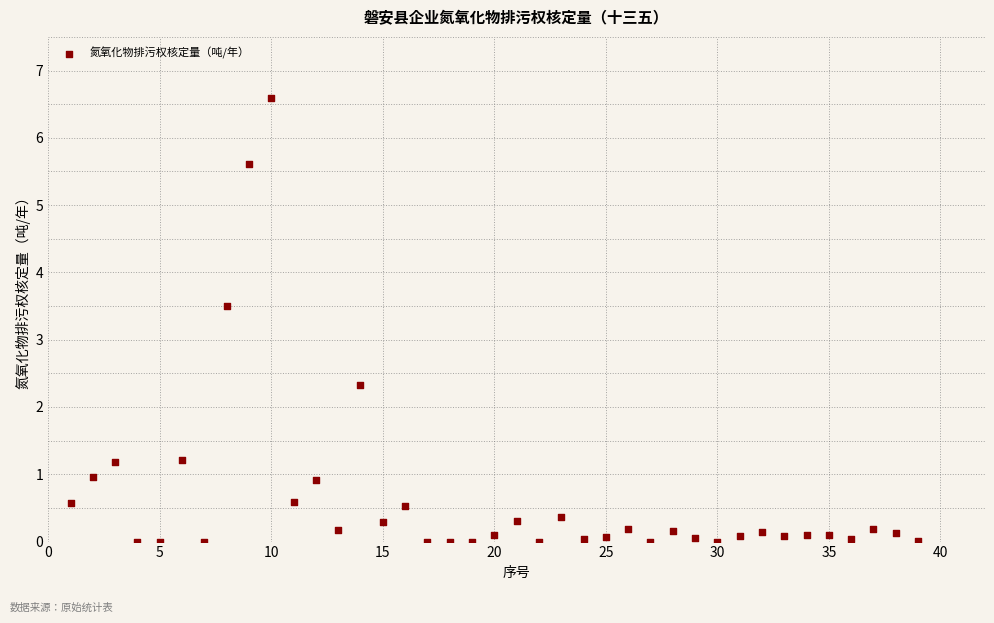

What is the range of Y values (max minus min)?

6.6